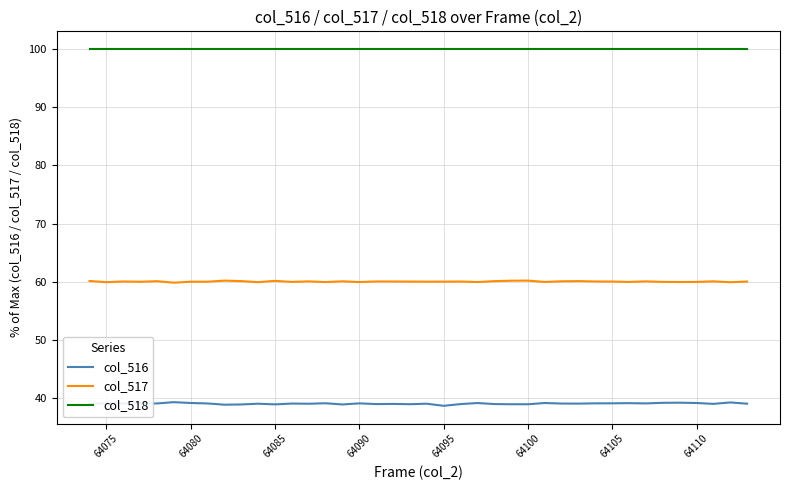

What is the minimum value for col_516?

38.7